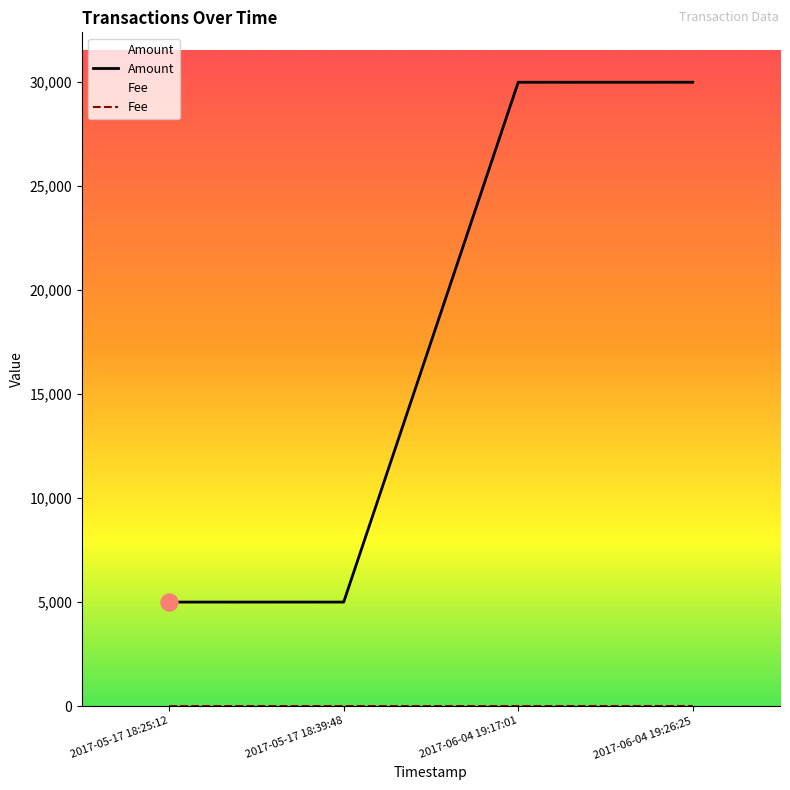

At which category is the sum across all series the highest?

2017-06-04 19:26:25